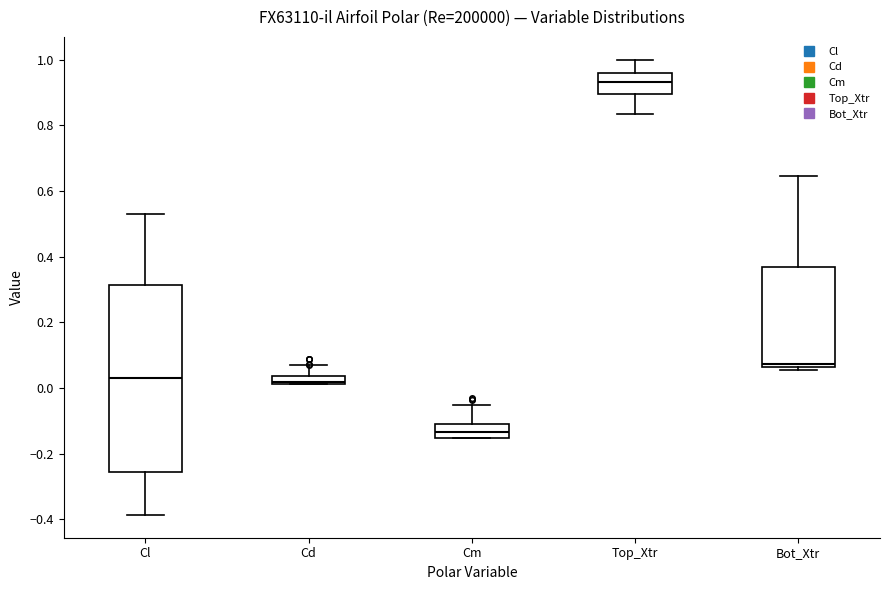

Comparing the boxes themselves (not the whiskers), which one is the tallest?

Cl